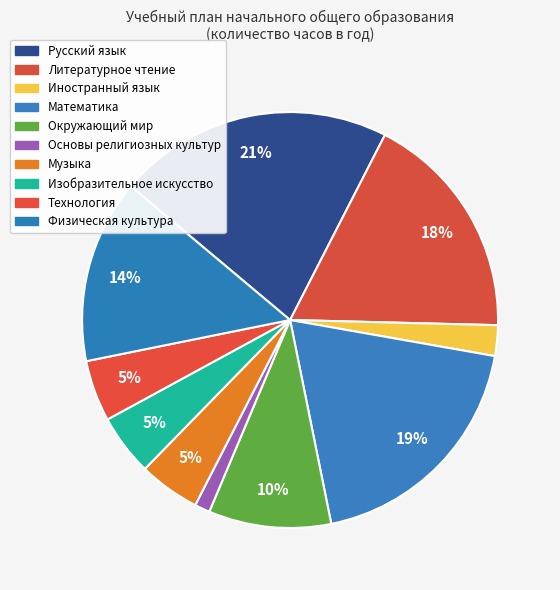

Is the sum of Музыка and Иностранный язык greater than half?

No